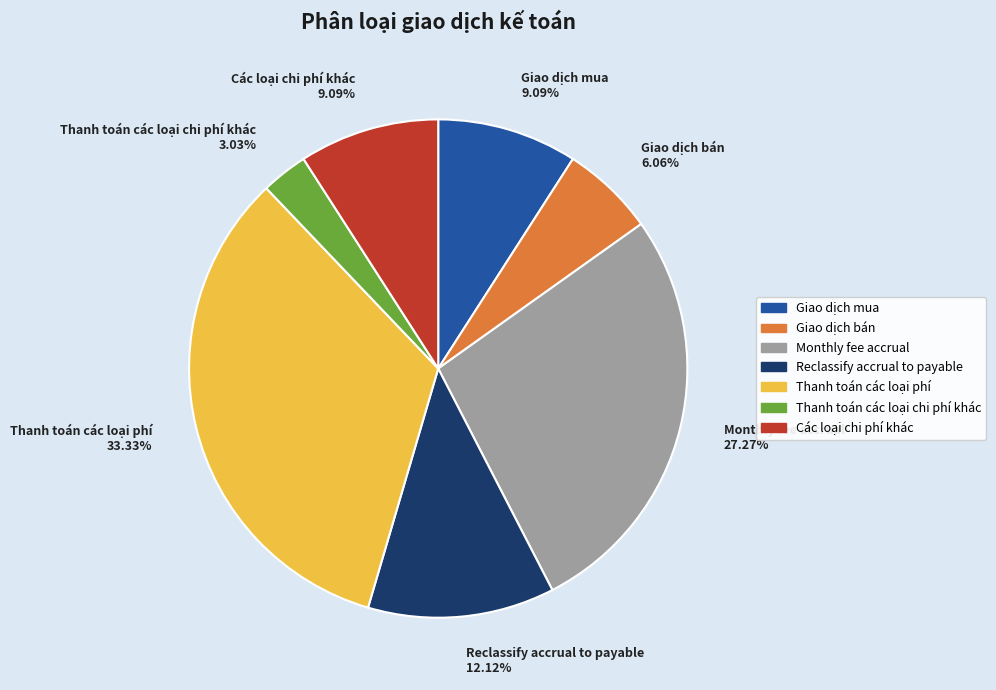

To the nearest percent, what is the combined percentage of Các loại chi phí khác and Giao dịch mua?

18%